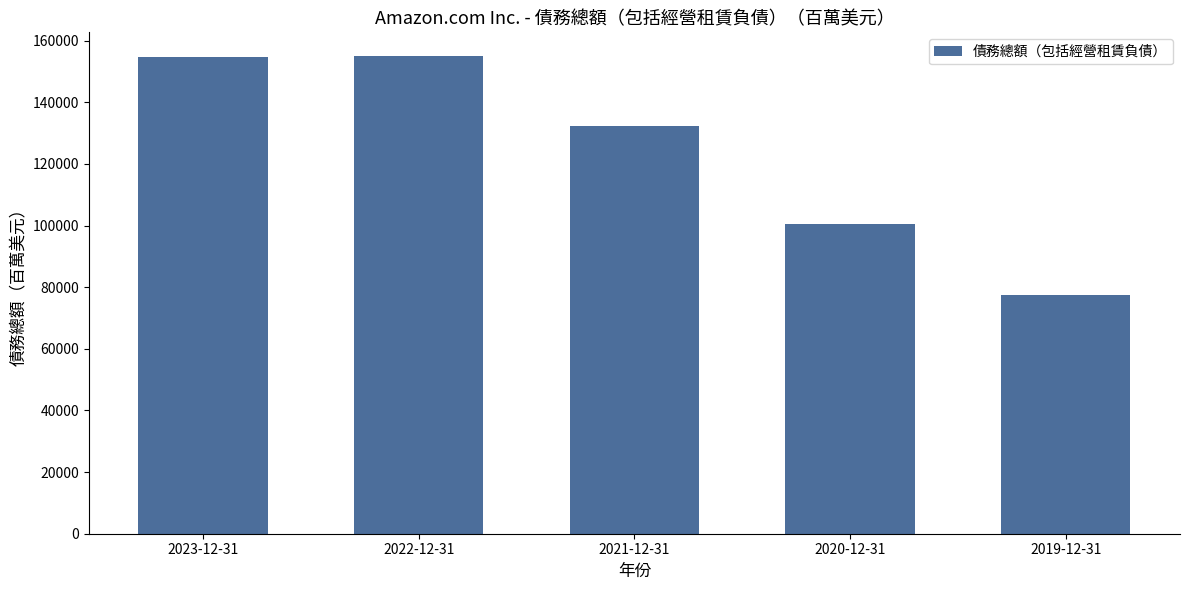

What is the label of the 3rd bar from the right?

2021-12-31